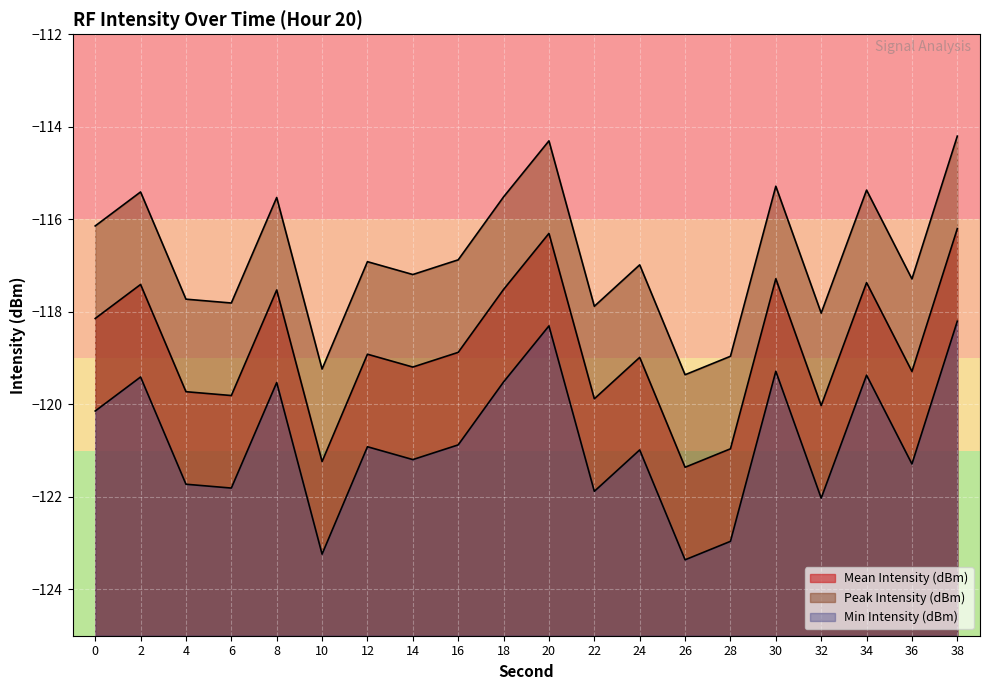

What is the difference between the maximum and minimum values in the Peak Intensity (dBm) series?

5.2